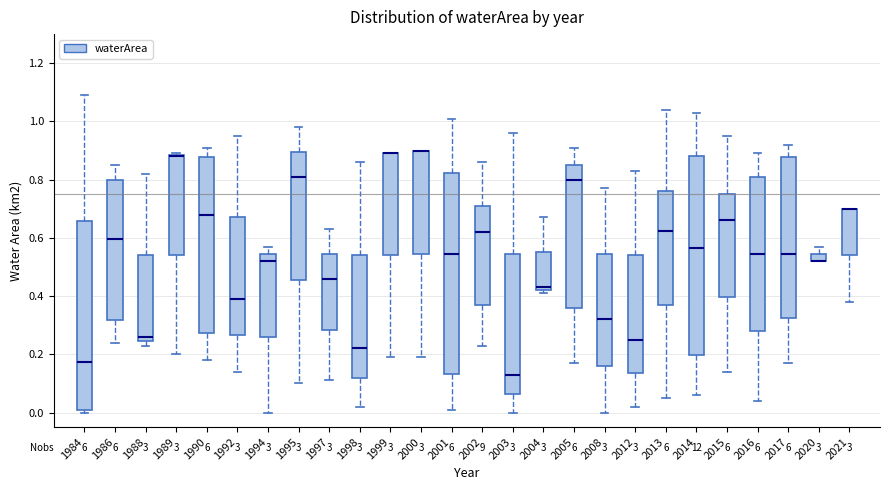

Where is the upper edge of the box at x = 2021 on the y-axis? The values are not printed on the chart, so give them approximately, as read against the axis.

0.70